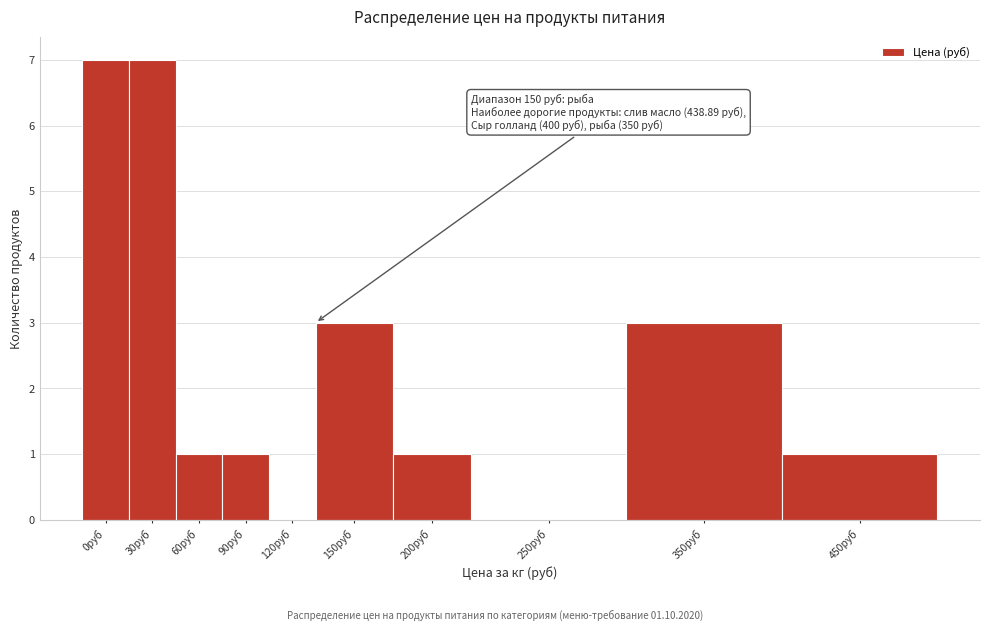

Reading left to right, list all the values displayed in this chart.

0руб=7	30руб=7	60руб=1	90руб=1	120руб=0	150руб=3	200руб=1	250руб=0	350руб=3	450руб=1